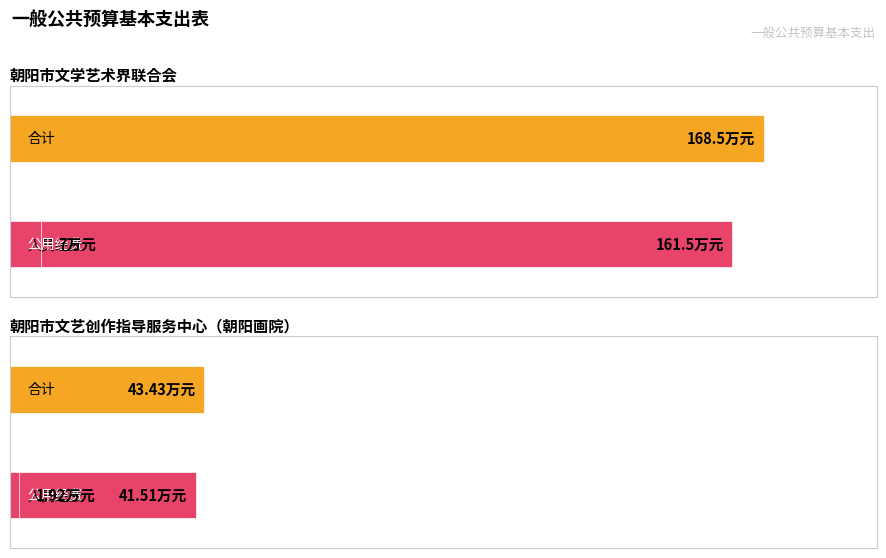

Is it true that 合计 equals 168.5 at 朝阳市文学艺术界联合会?

True